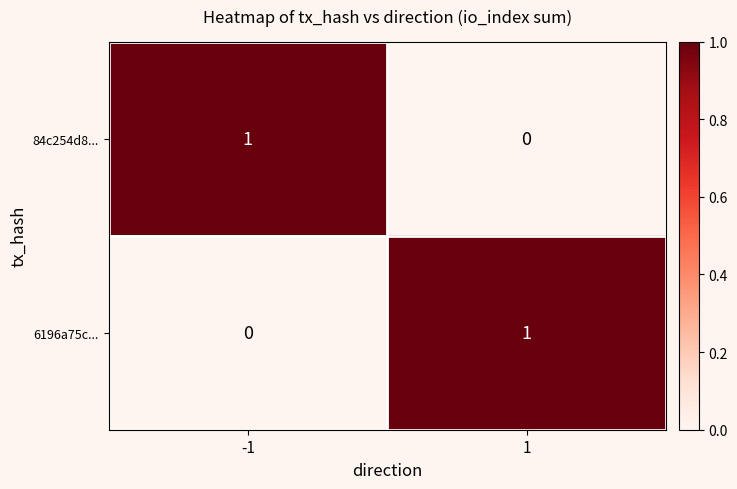

At how many categories does at least one series exceed 0?

2